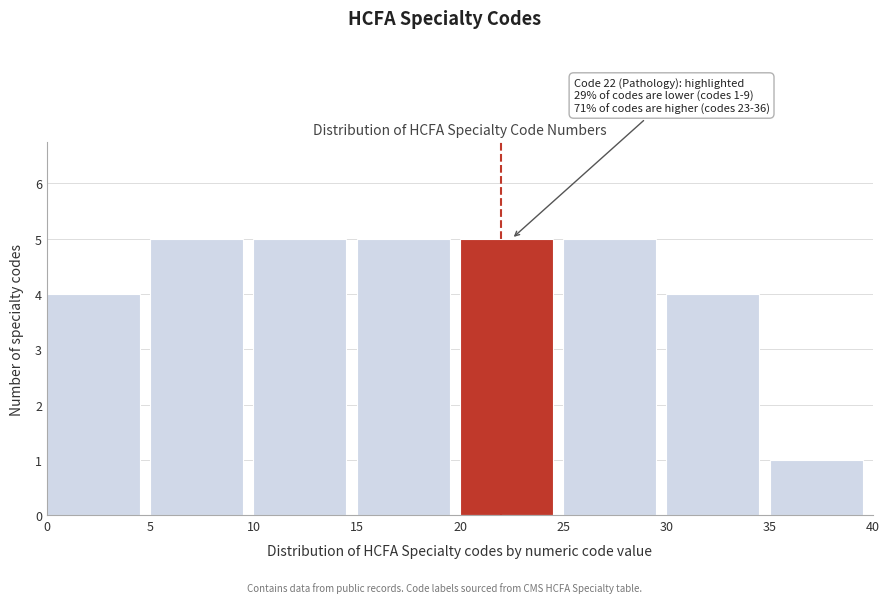

Reading left to right, what are all the values shown in this chart?

0=4	5=5	10=5	15=5	20=5	25=5	30=4	35=1